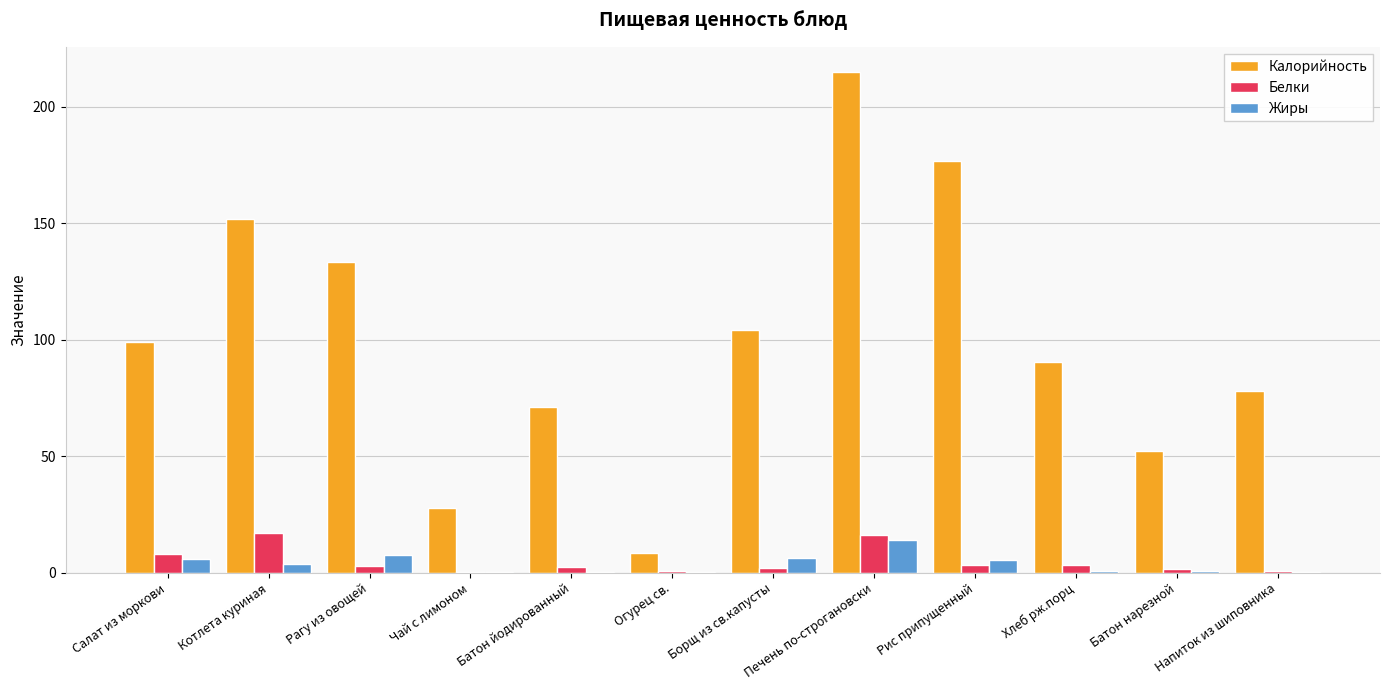

Is the value of Жиры at Борщ из св.капусты greater than the value of Белки at Напиток из шиповника?

Yes